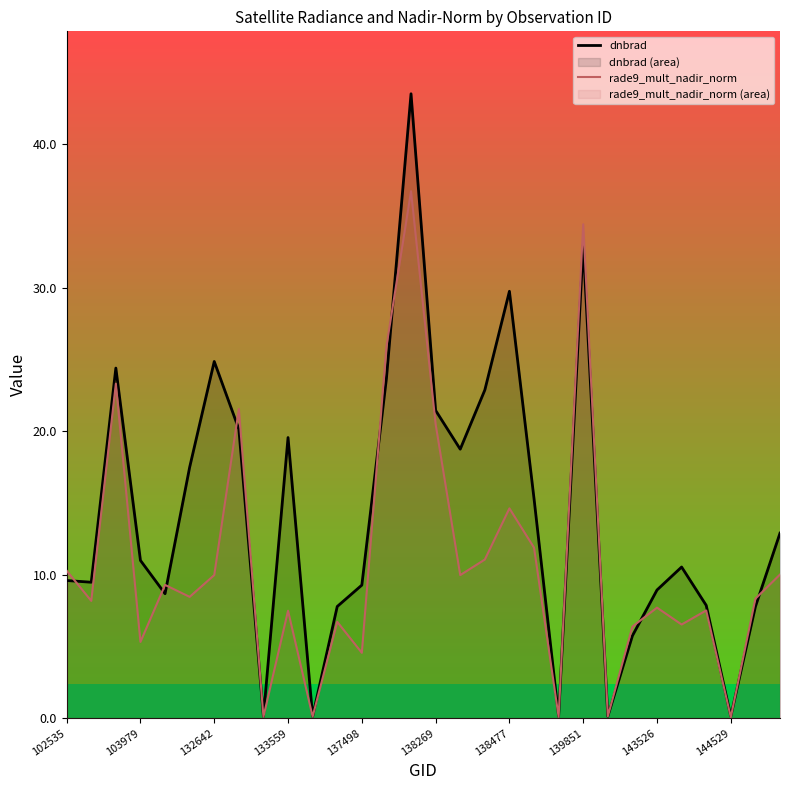

What is the greatest value displayed?

43.5